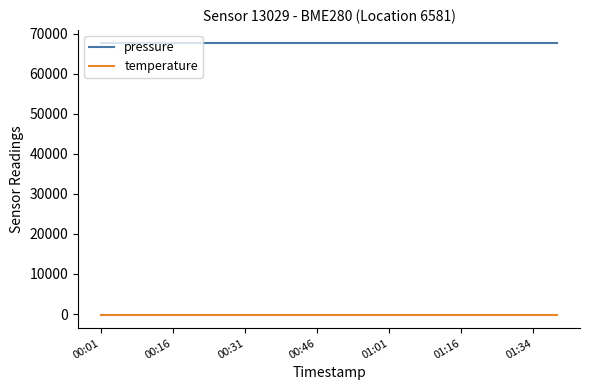

Which series has the largest total across all categories?

pressure